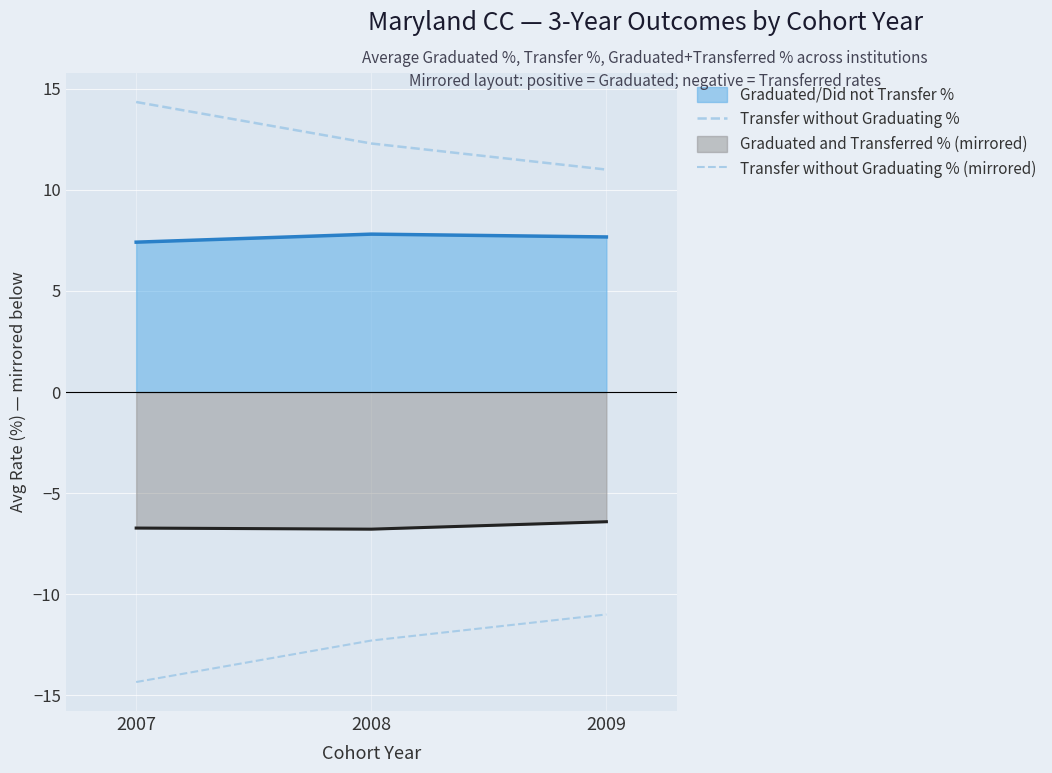

At which label does Transfer without Graduating % (mirrored) reach its peak?

2009